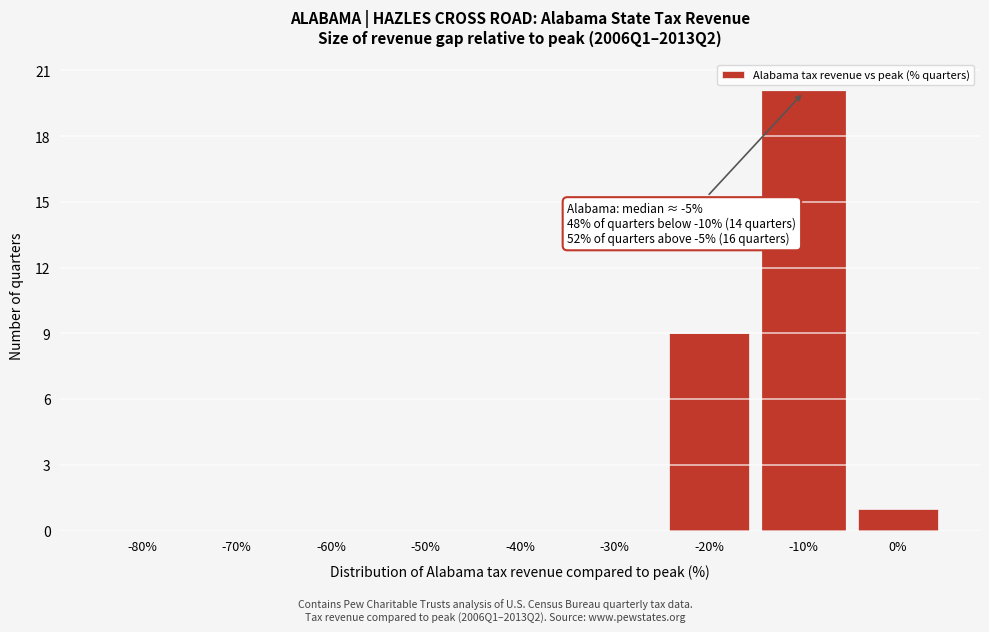

Reading right to left, transcribe all the data shown in this chart.

0%=1	-10%=20	-20%=9	-30%=0	-40%=0	-50%=0	-60%=0	-70%=0	-80%=0